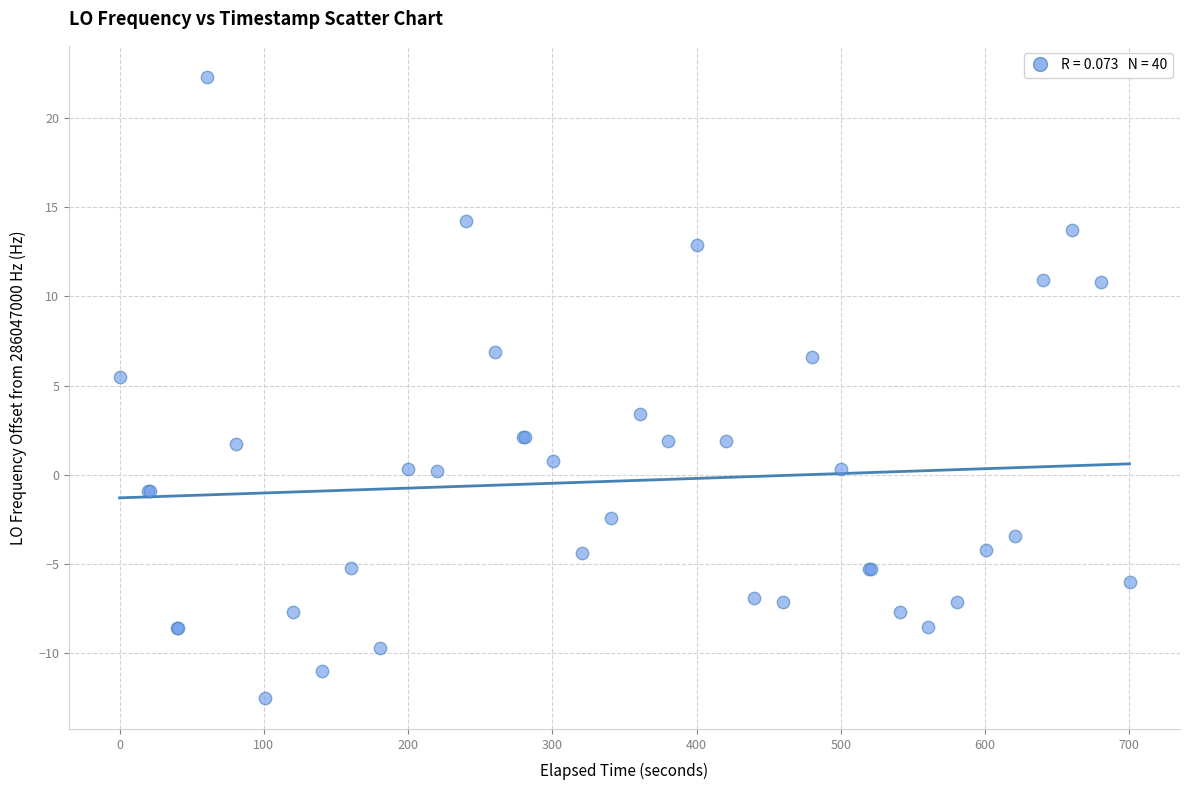

What Y value in the scatter plot is closest to 4?

3.4